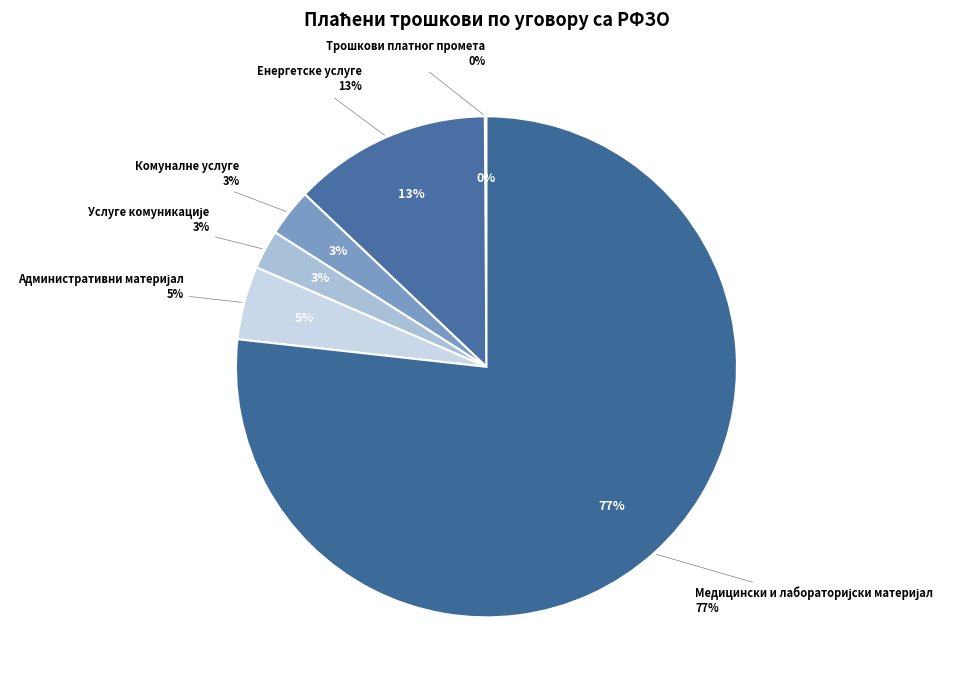

Which slice represents more than half of the pie?

Медицински и лабораторијски материјал